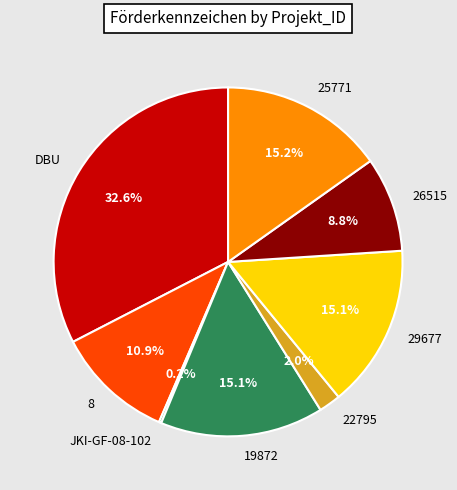

What percentage is NOT represented by 22795?

98.0%